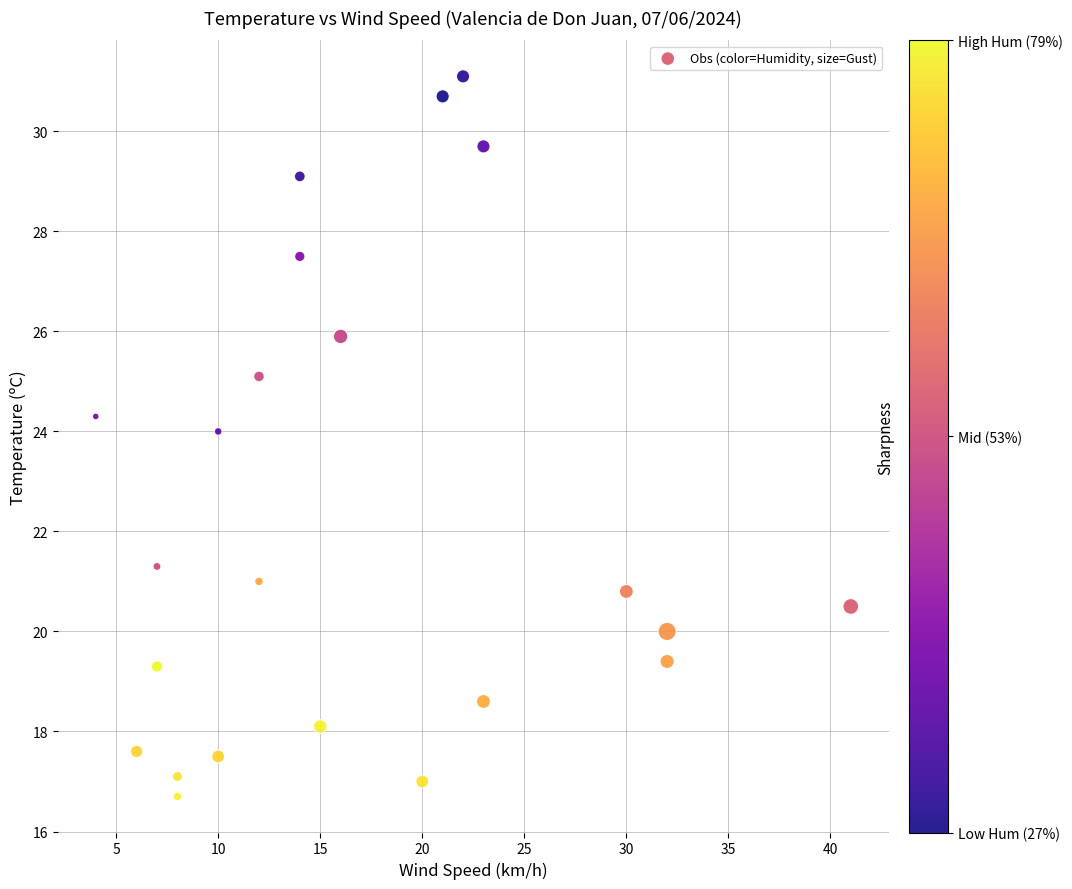

What is the range of Y values (max minus min)?

14.4